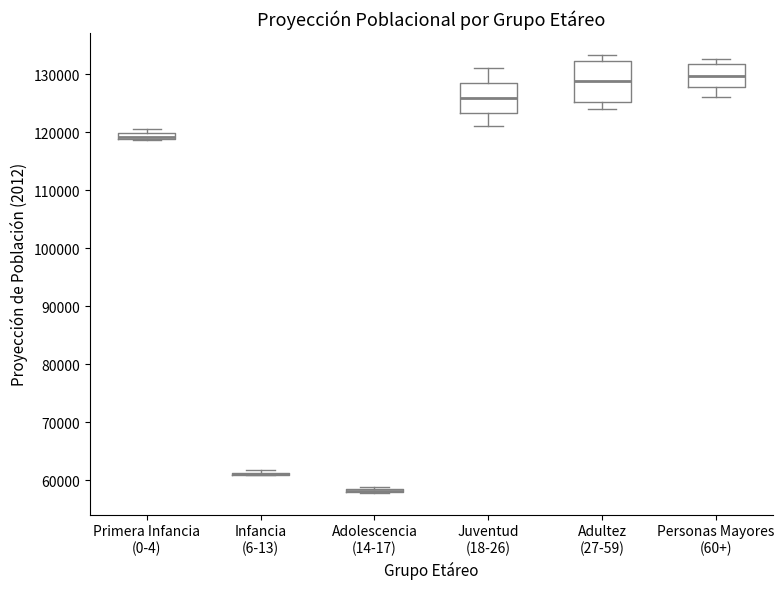

Comparing the boxes themselves (not the whiskers), which one is the tallest?

Adultez (27-59)